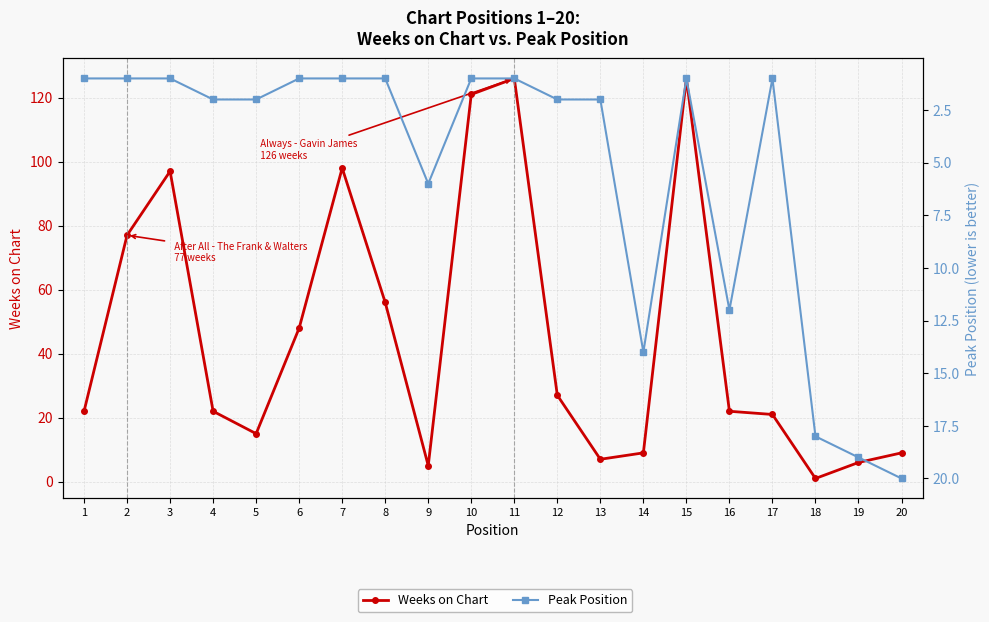

Reading left to right, list all the values displayed in this chart.

Weeks on Chart: 22	77	97	22	15	48	98	56	5	121	126	27	7	9	126	22	21	1	6	9
Peak Position: 1	1	1	2	2	1	1	1	6	1	1	2	2	14	1	12	1	18	19	20